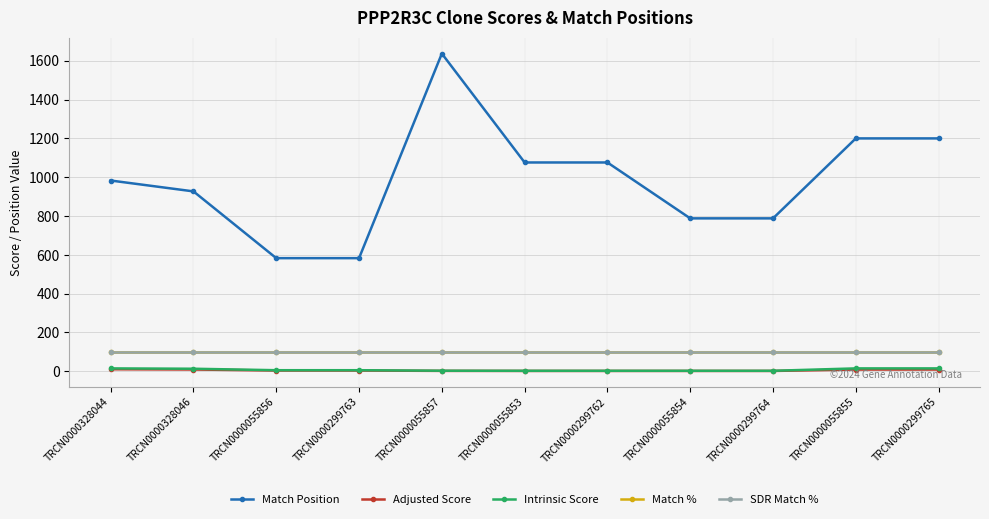

Does the chart have visible grid lines?

Yes